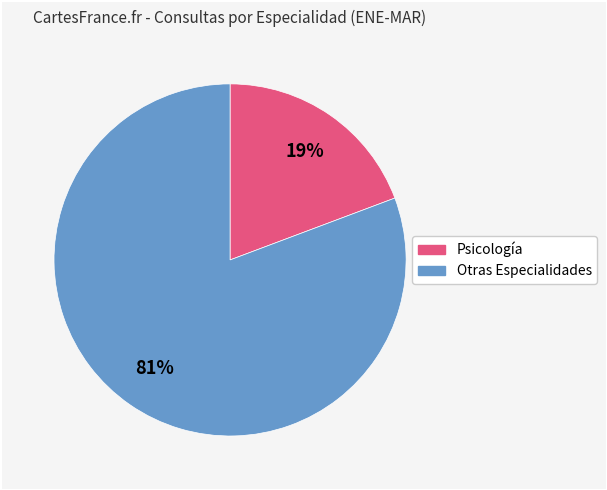

Is there a majority slice in this chart?

Yes